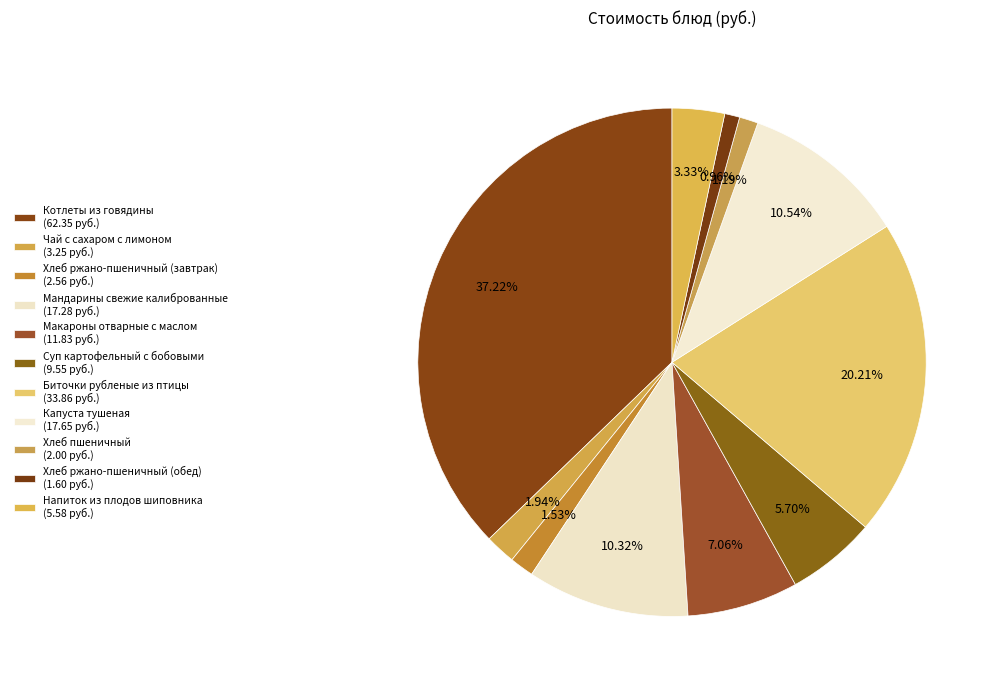

Which has a higher value, Котлеты из говядины or Суп картофельный с бобовыми?

Котлеты из говядины